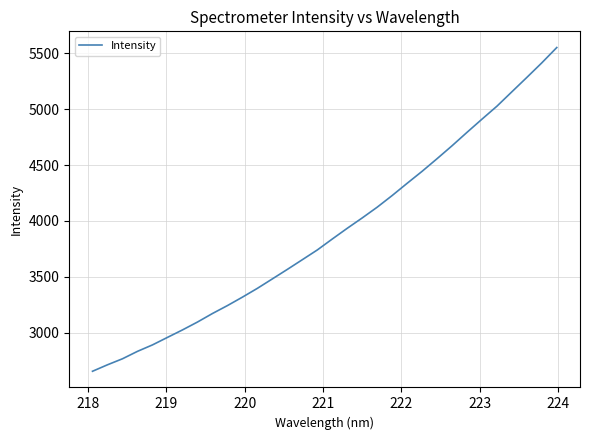

What is the minimum value shown in the chart?

2656.2